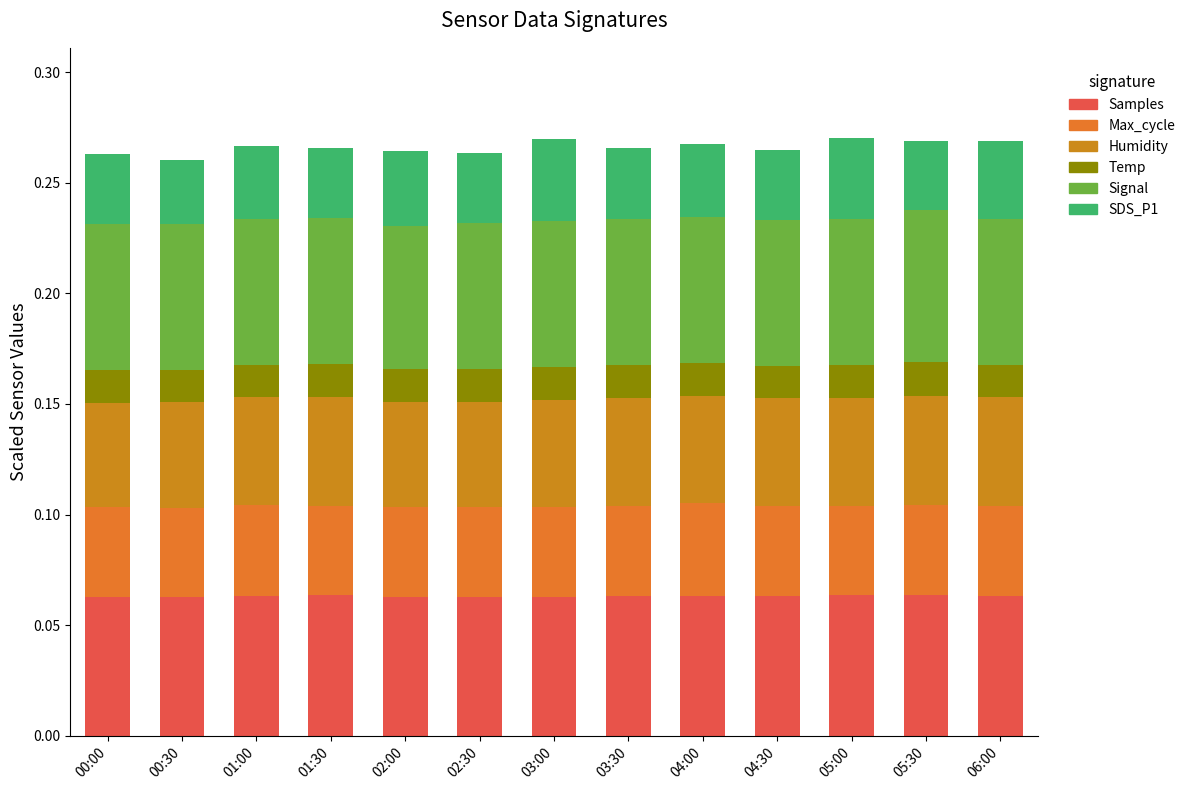

Does the chart contain any negative values?

No